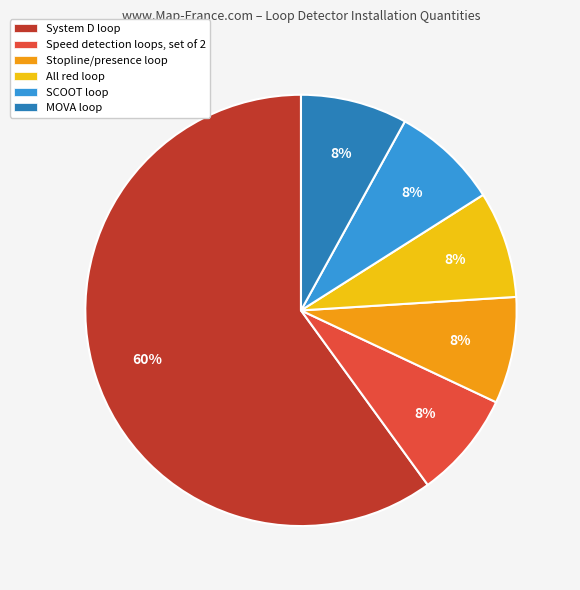

To the nearest percent, what portion does Speed detection loops, set of 2 represent?

8%